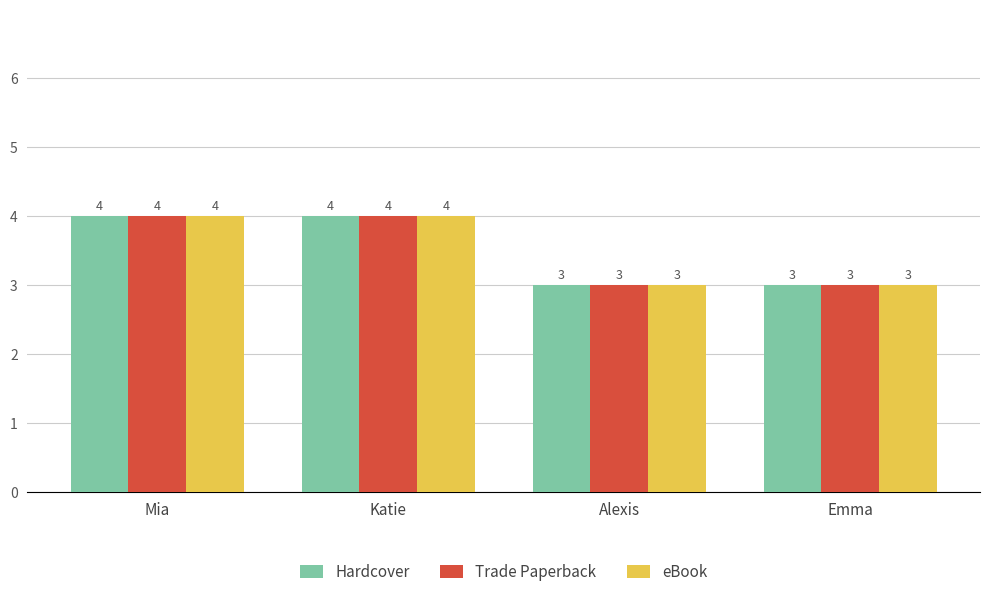

What is the value of the eBook bar at the 2nd from the left?

4